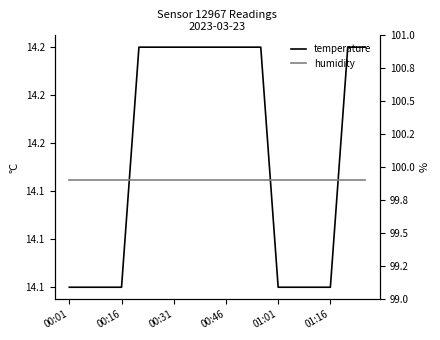

At which label is temperature closest to 14?

00:01